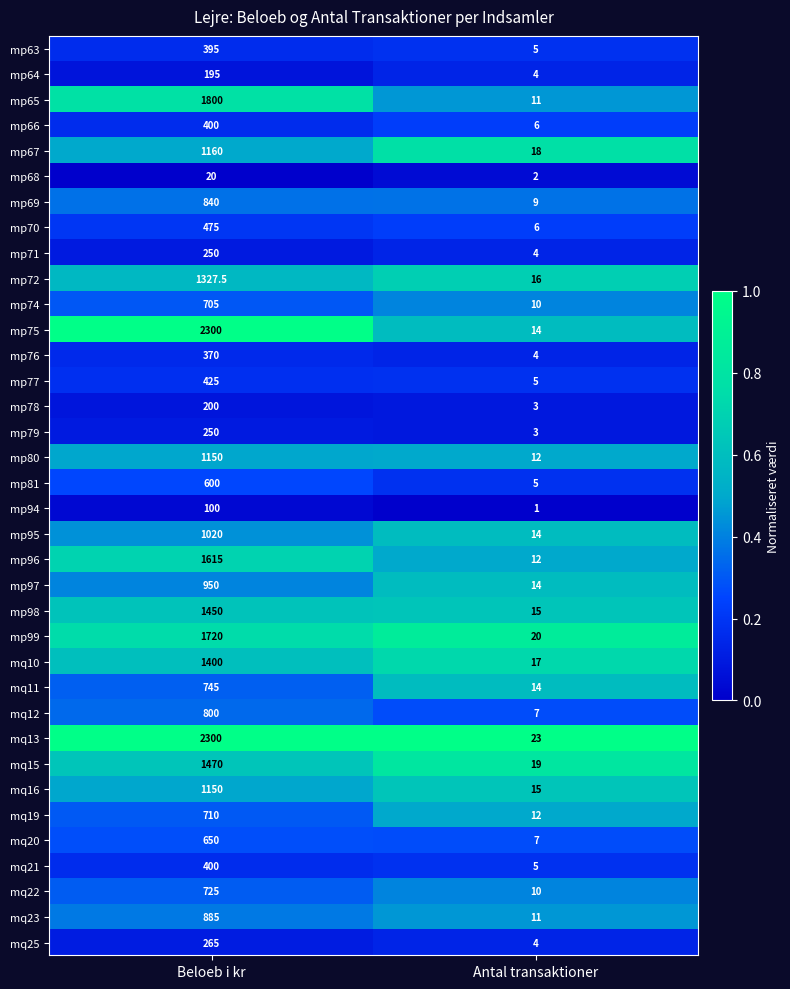

Which series changed the most between Beloeb i kr and Antal transaktioner?

mp75